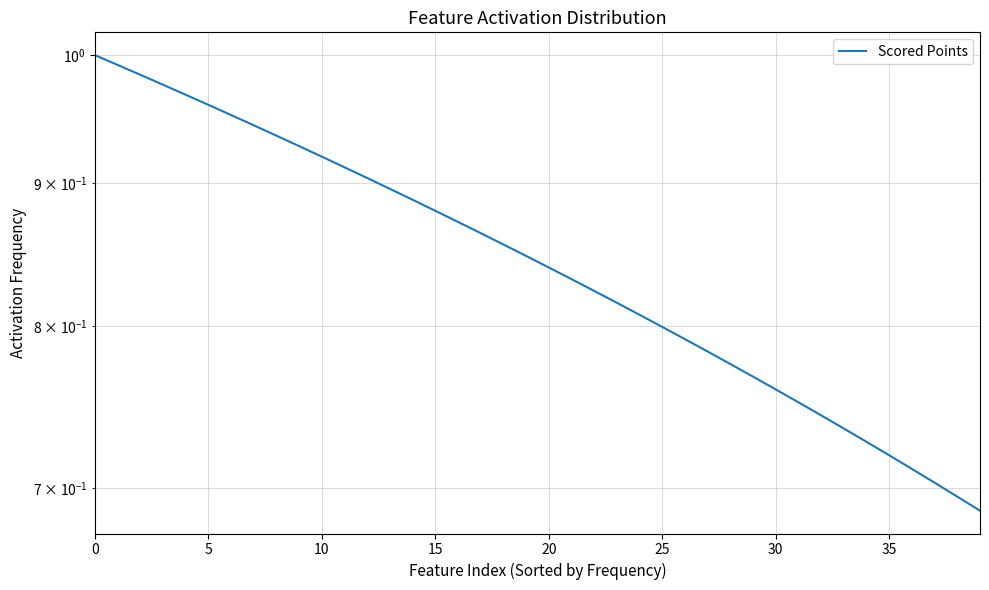

How many distinct data groups are displayed?

1